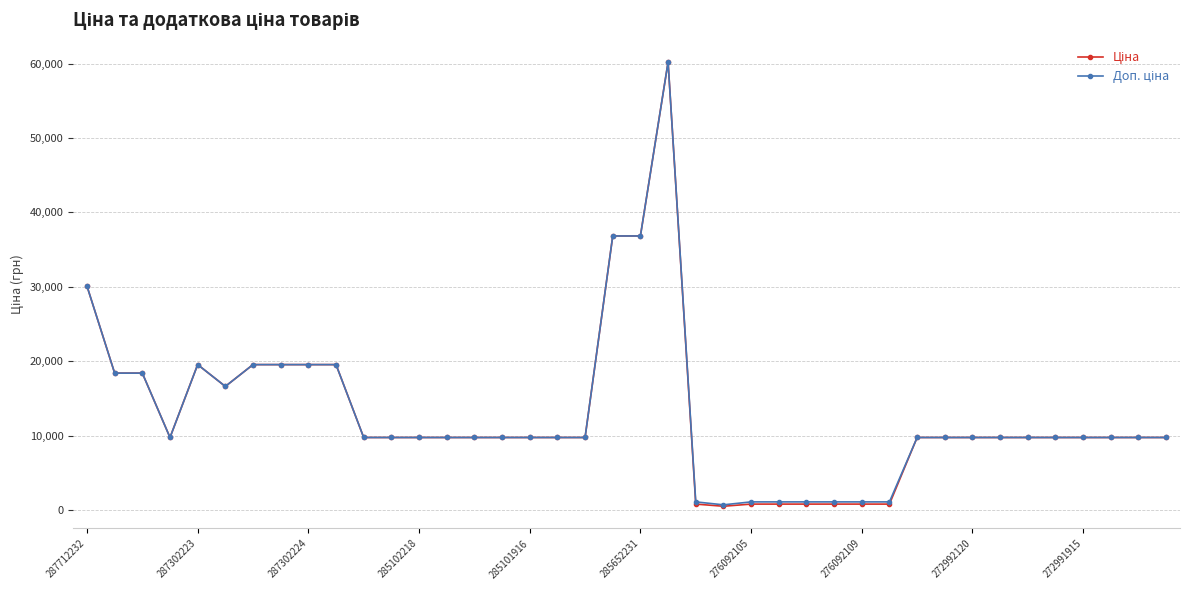

What is the maximum value shown in the chart?

60205.6